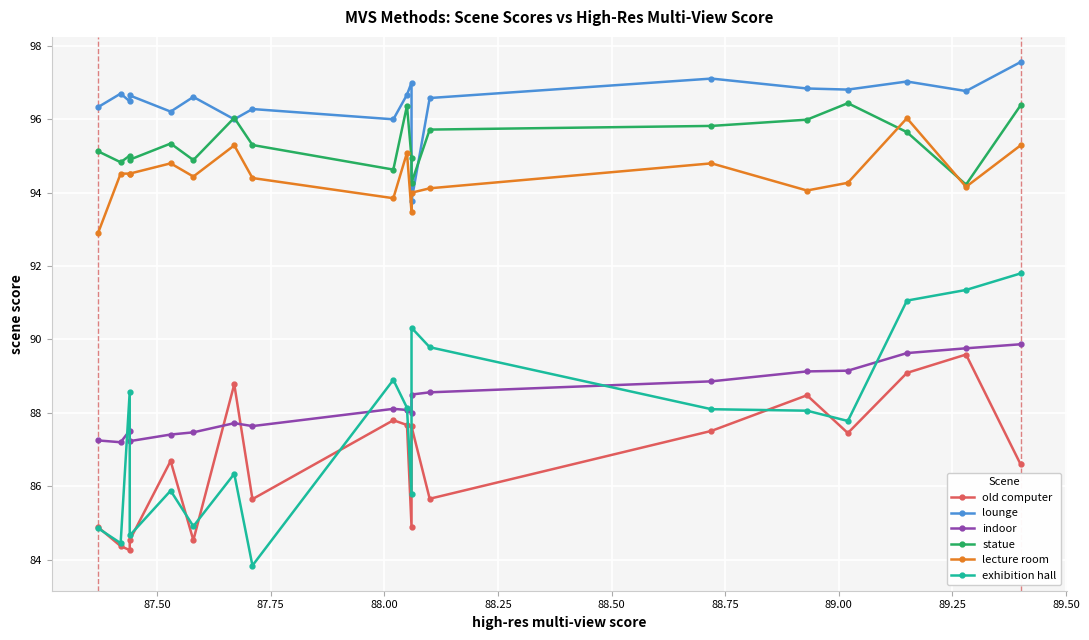

True or false: lecture room and old computer cross at least once.

False